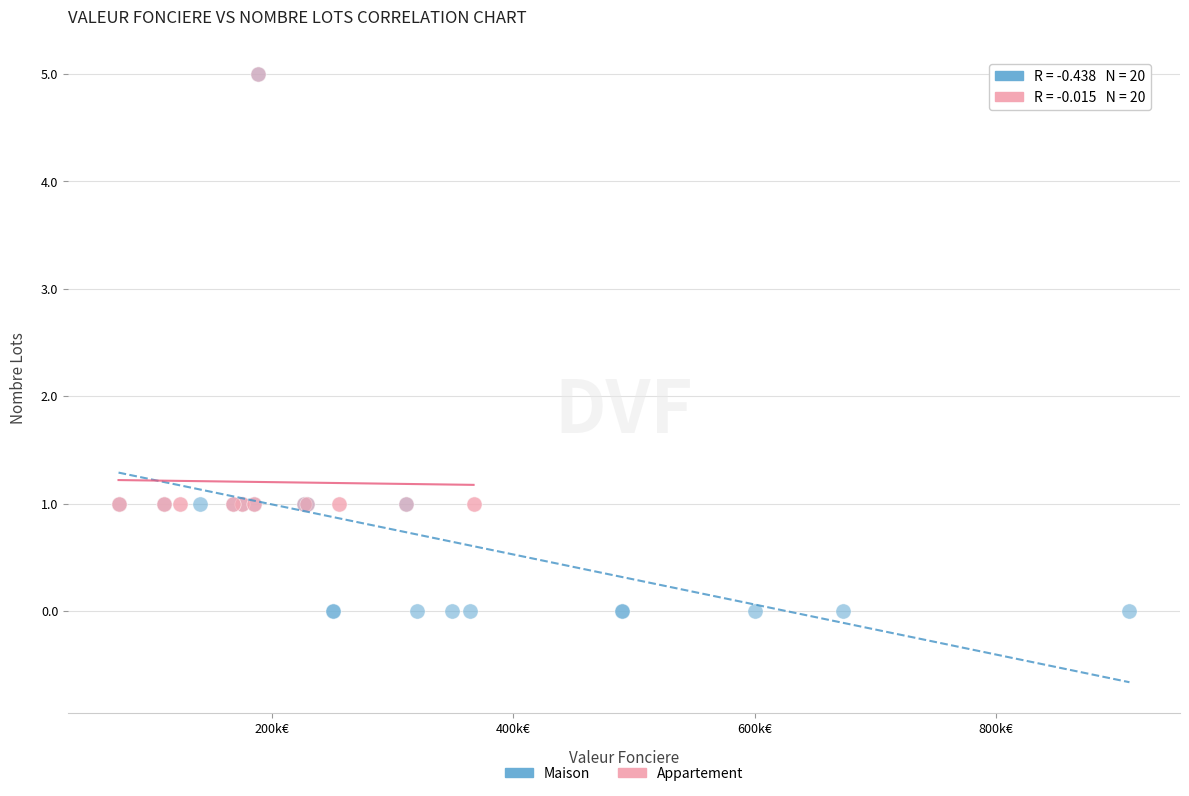

Which series contains the lowest Y value?

Maison